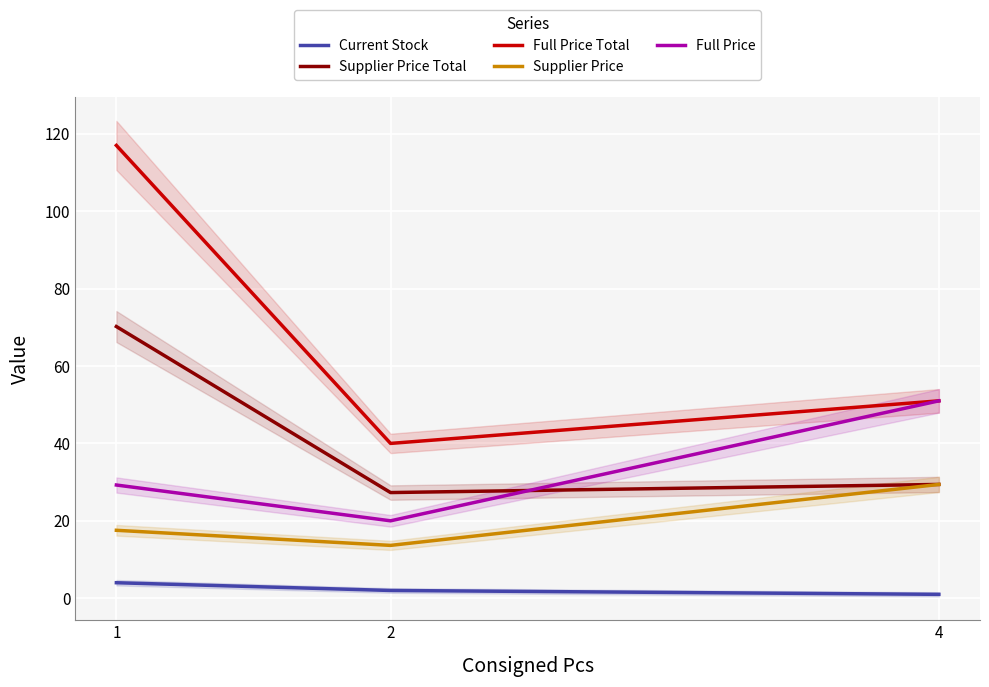

Read the Full Price value at 2.

20.0